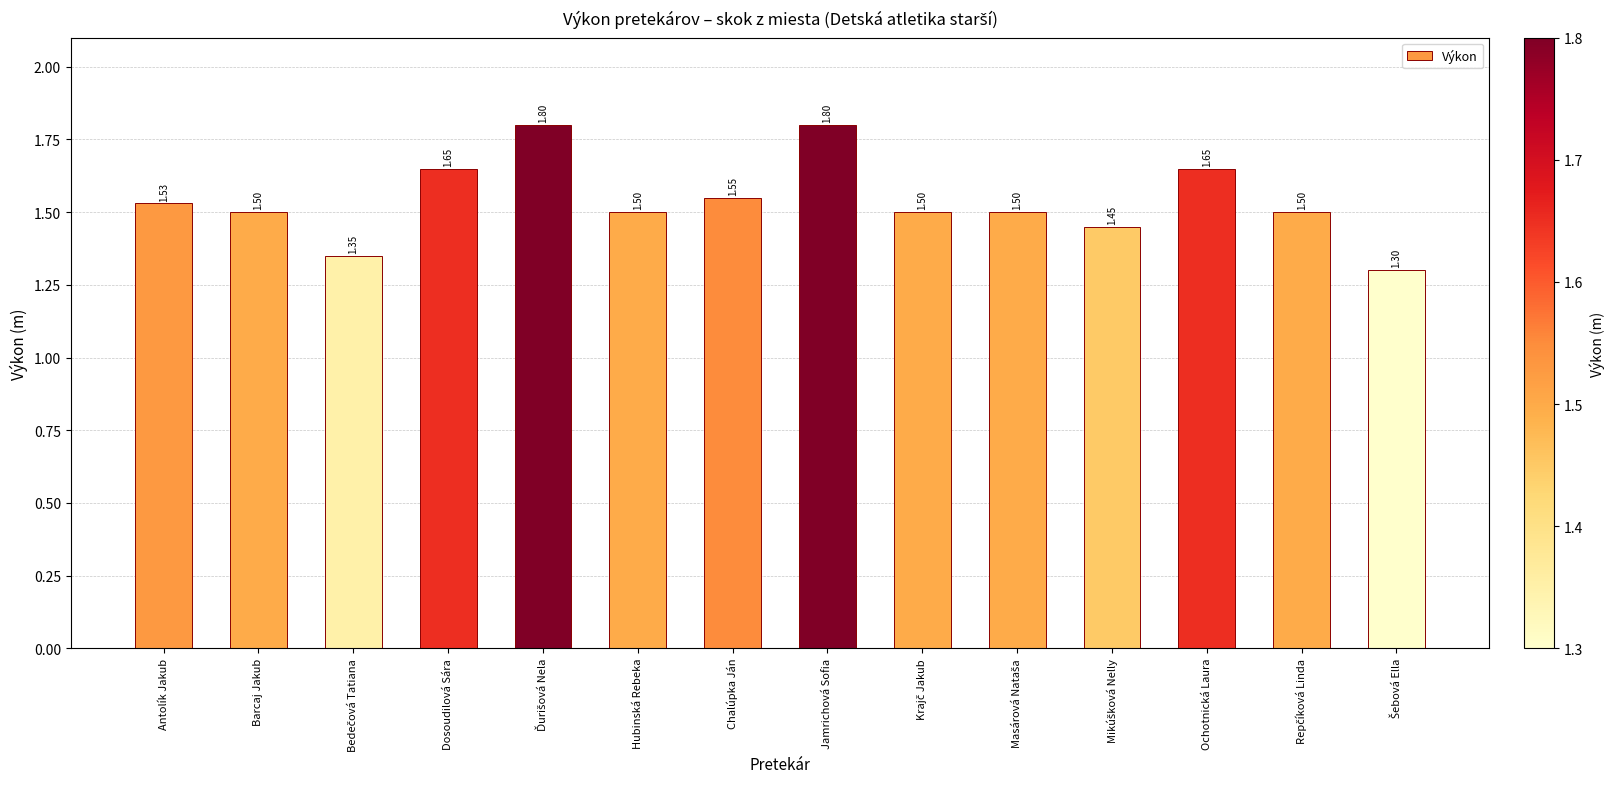

Between Chalúpka Ján and Dosoudilová Sára, which is larger?

Dosoudilová Sára